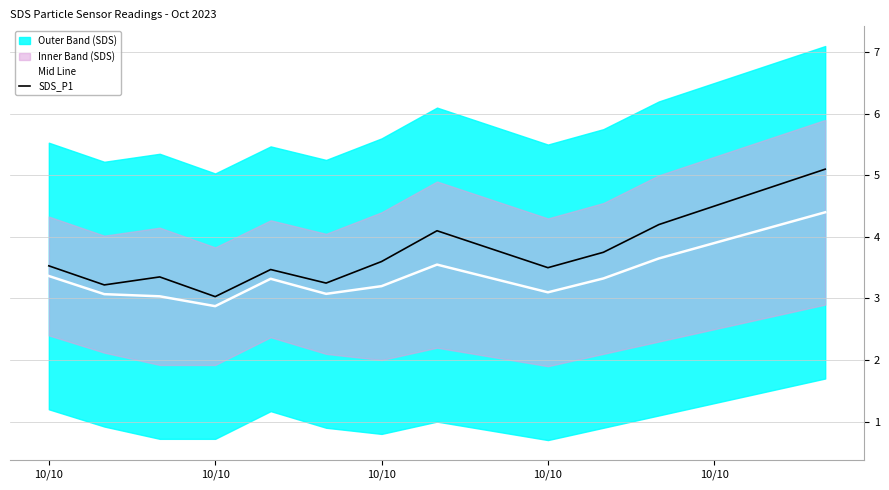

True or false: SDS_P1 and Mid Line cross at least once.

False